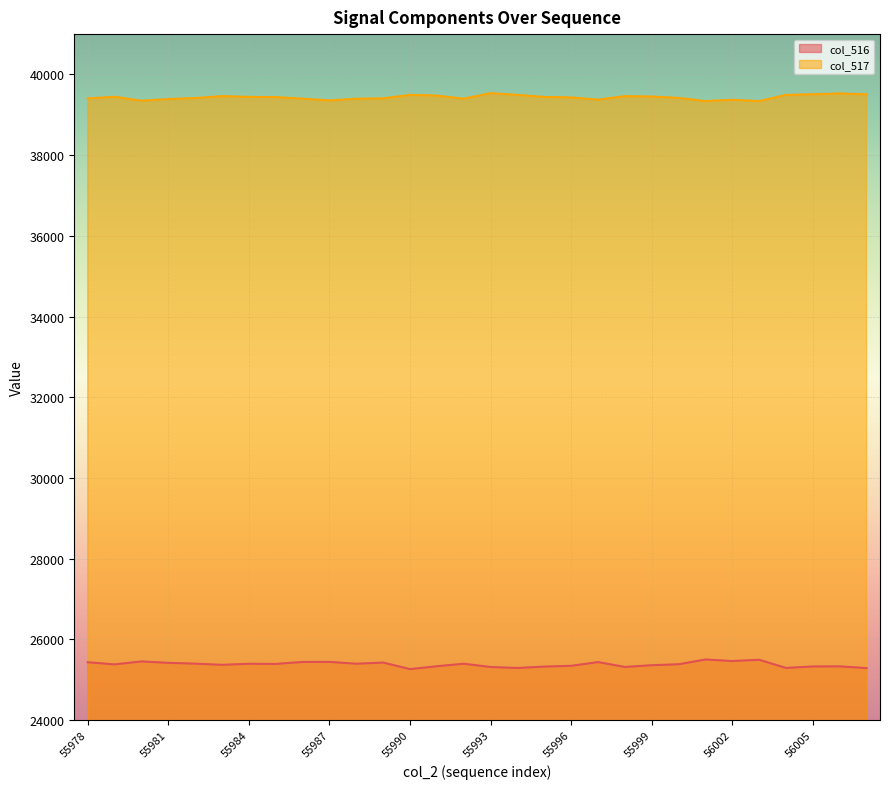

Which category has the highest value in the col_517 series?

55993